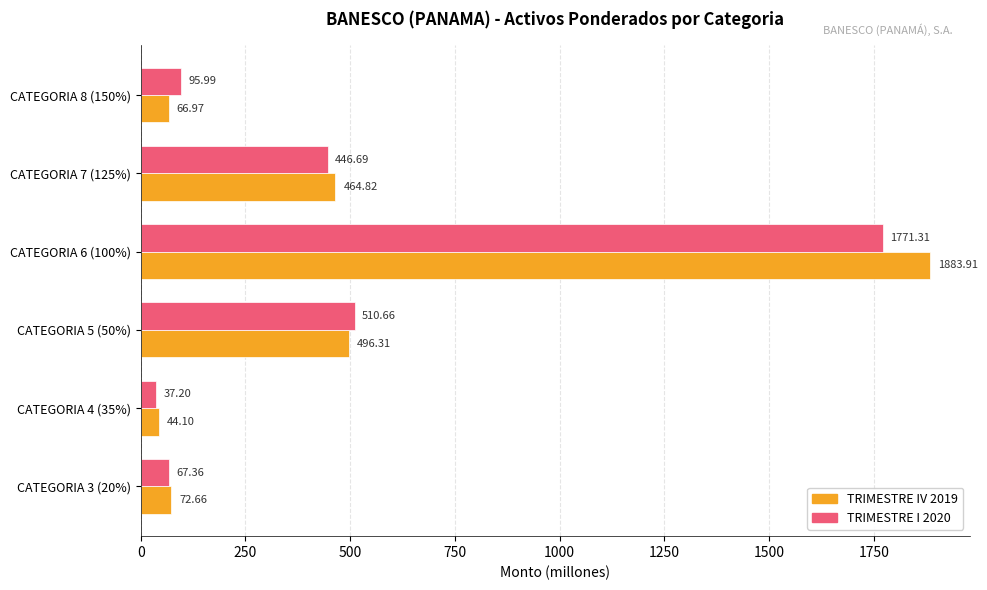

Which series has the largest total across all categories?

TRIMESTRE IV 2019